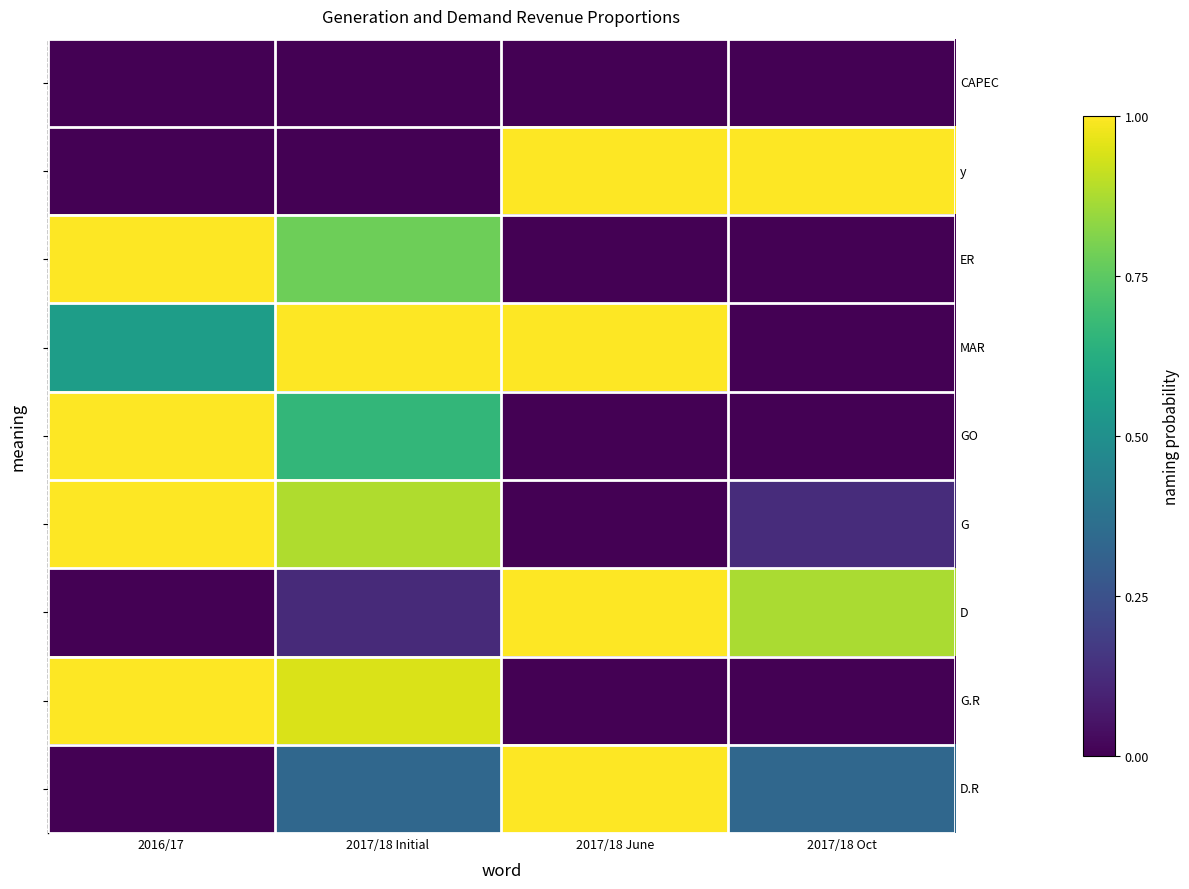

Read the y value at 2017/18 Oct.

1.0